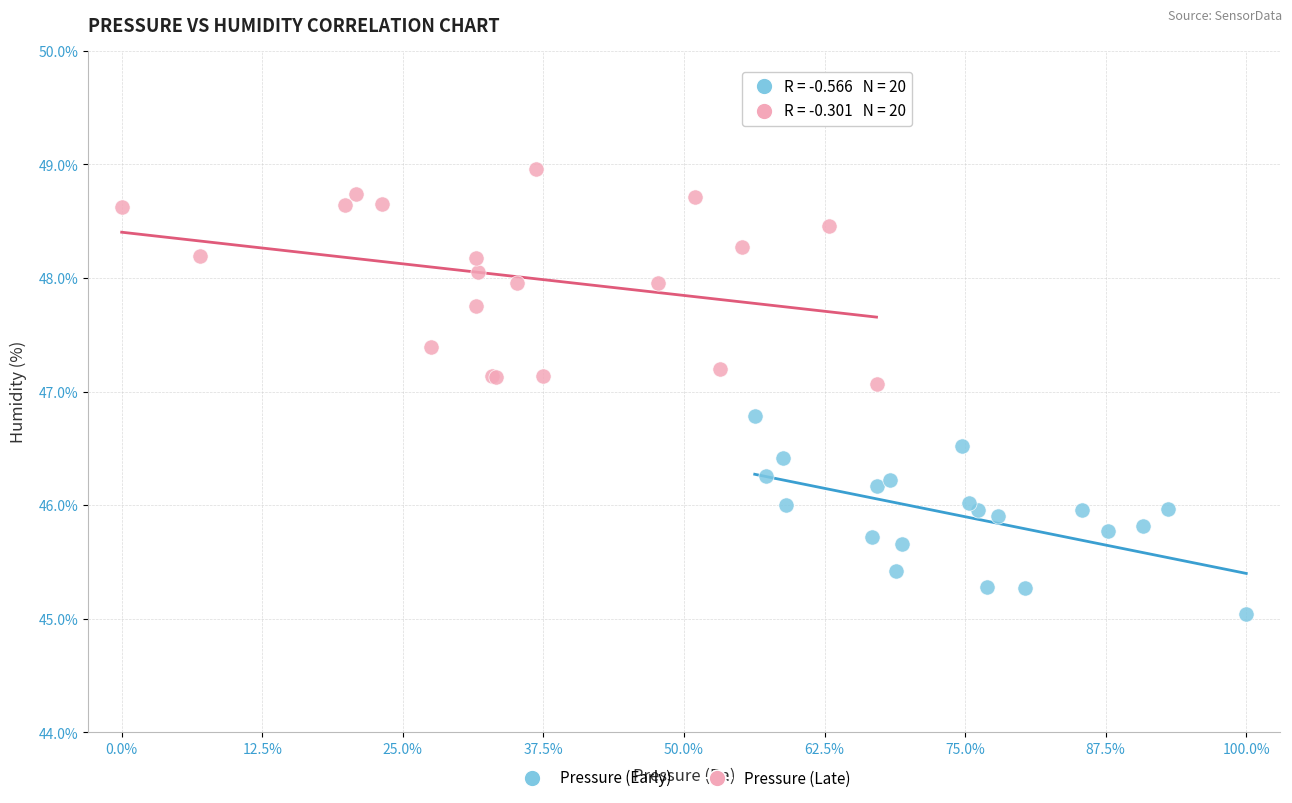

Which series contains the lowest Y value?

Pressure (Early)